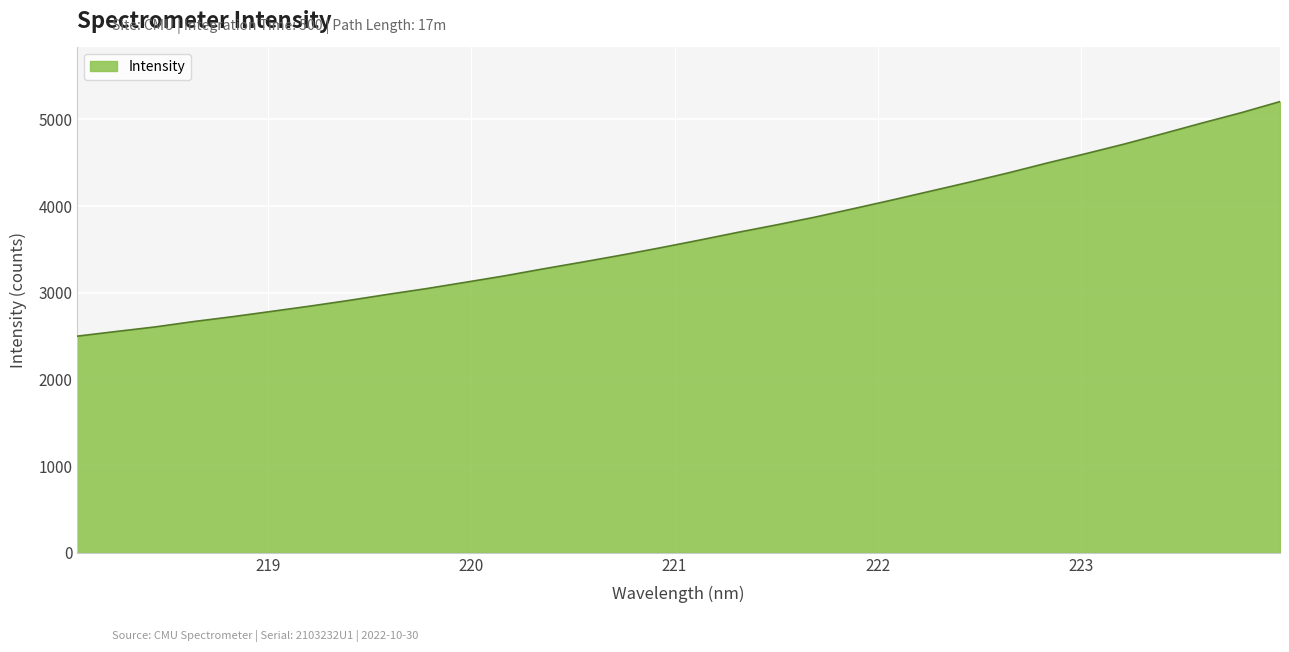

How many series are shown in this chart?

1